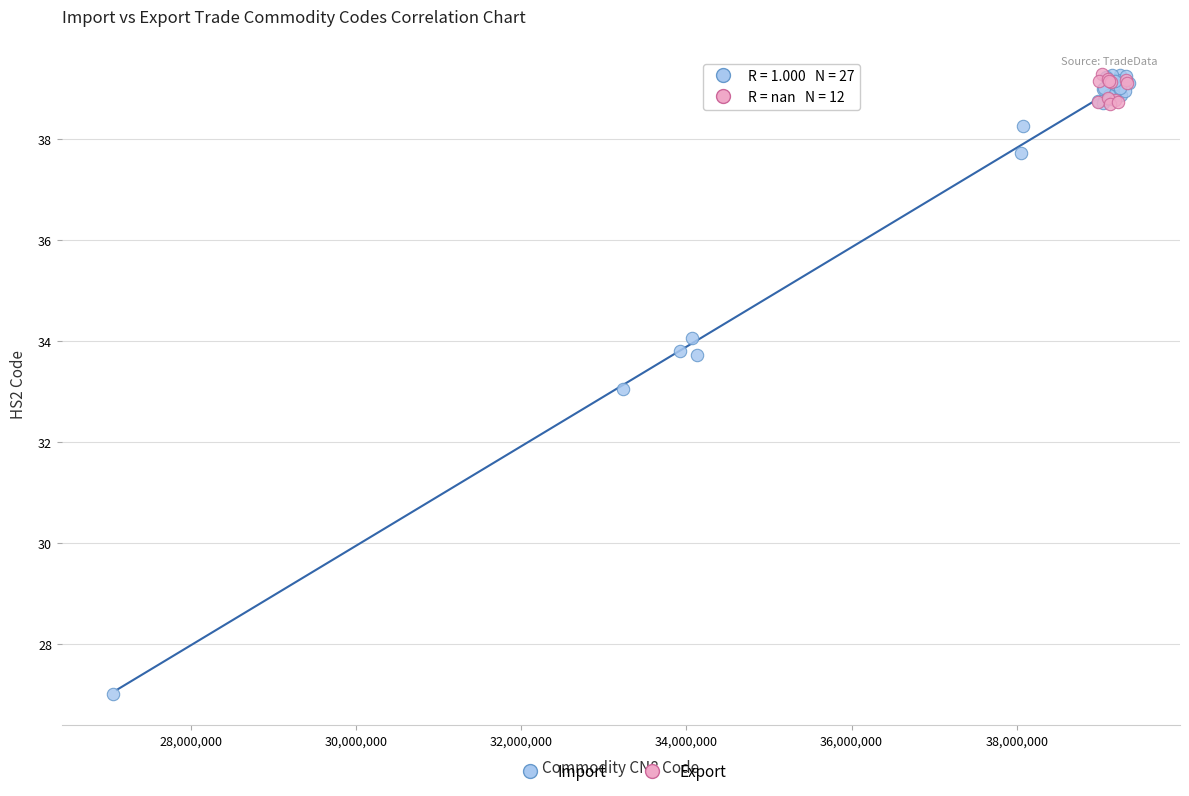

Which series has the largest Y range (max minus min)?

Import